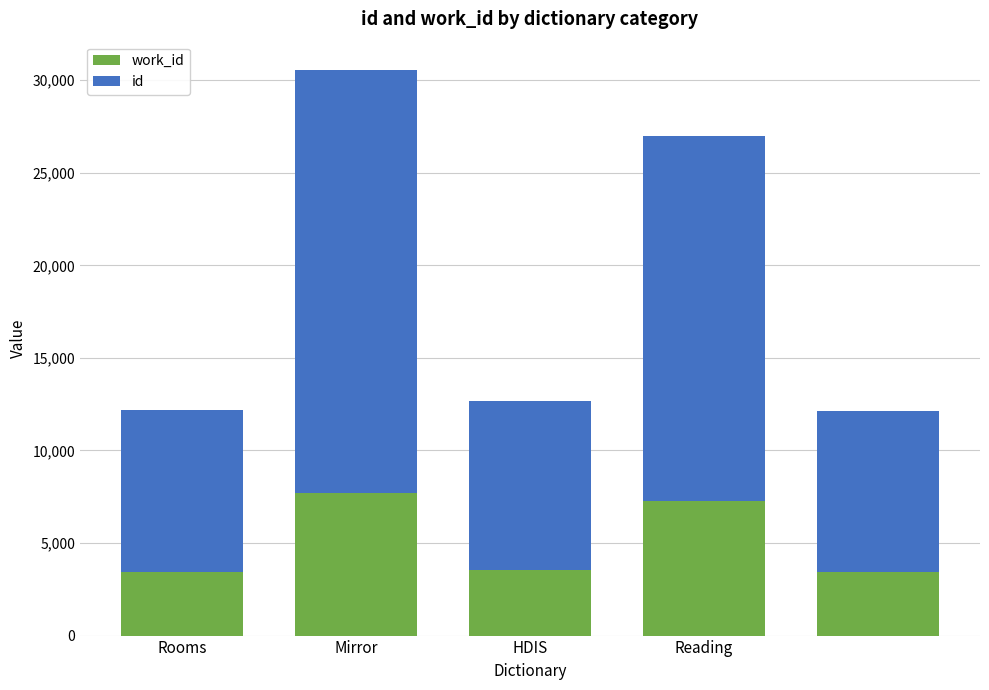

How many data points does each series have?

5